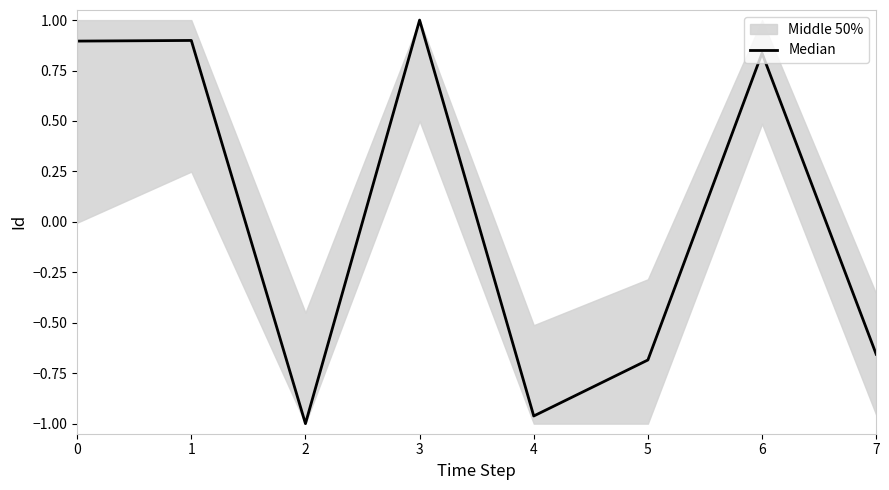

The value at 2 is -1.0. True or false?

True